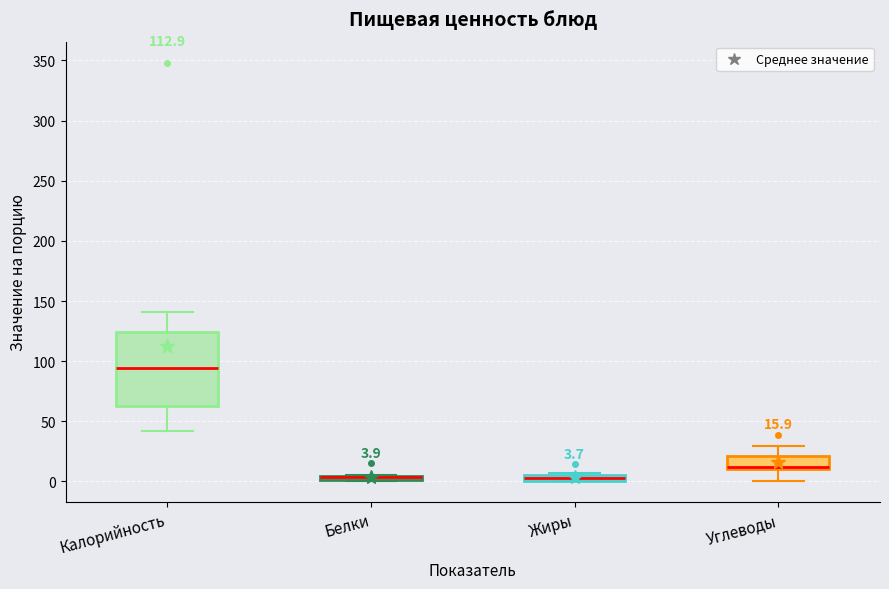

Comparing the boxes themselves (not the whiskers), which one is the tallest?

Калорийность